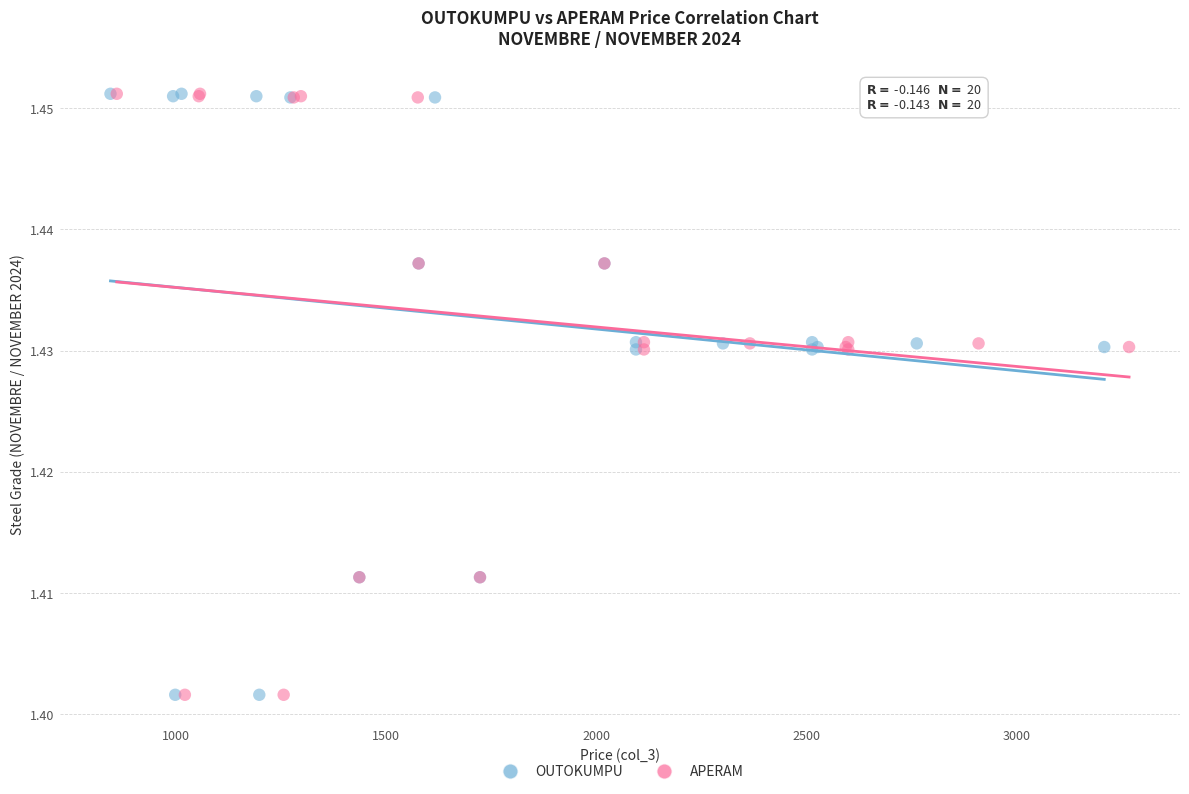

What are all the series names shown in the legend?

OUTOKUMPU, APERAM